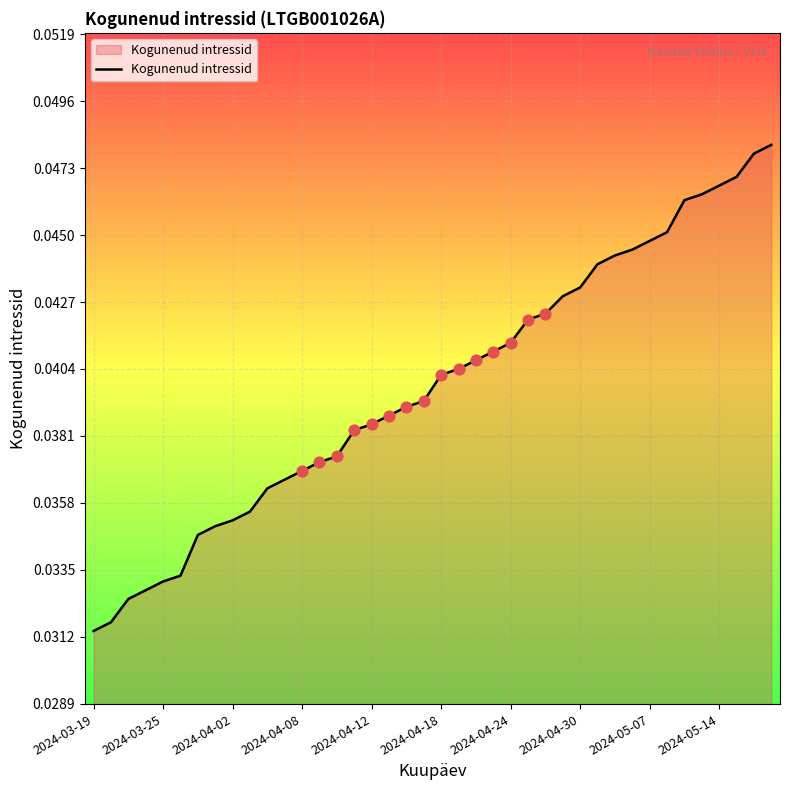

How many lines are shown in the chart?

1